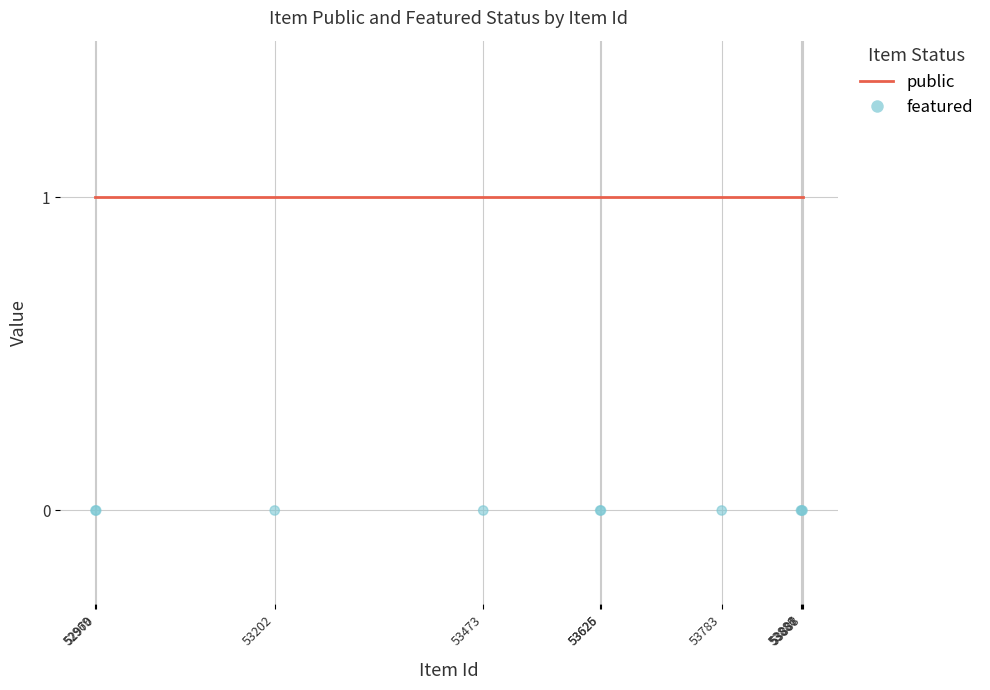

Which series contains the lowest Y value?

featured